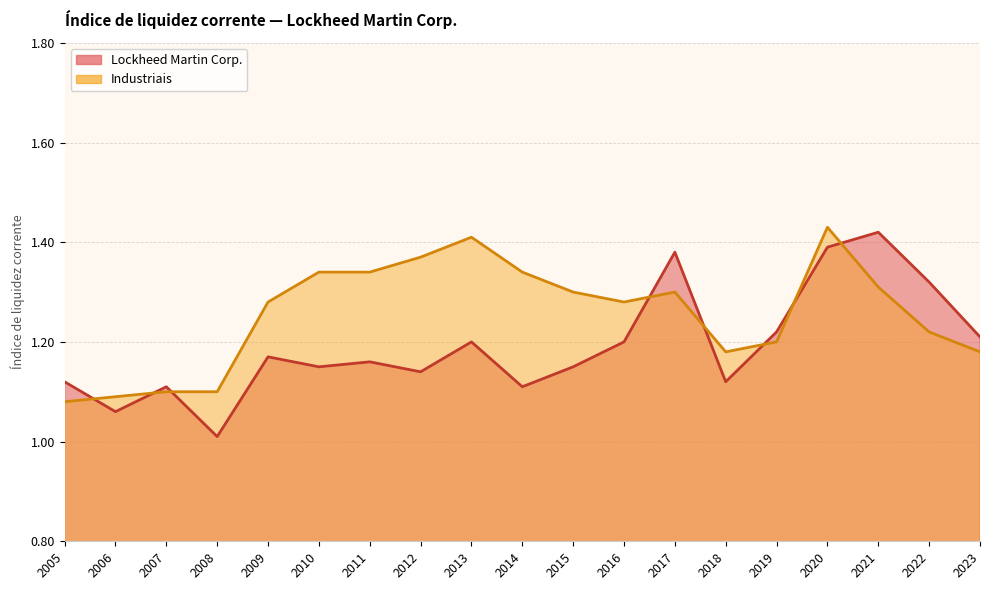

Between 2020 and 2023, which is larger?

2020